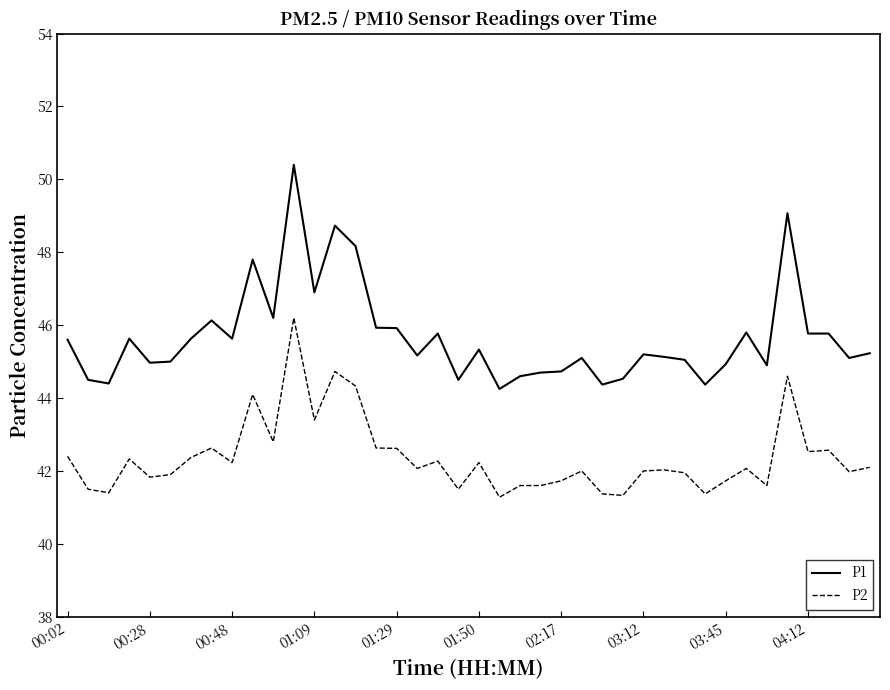

Which series has the largest total across all categories?

P1